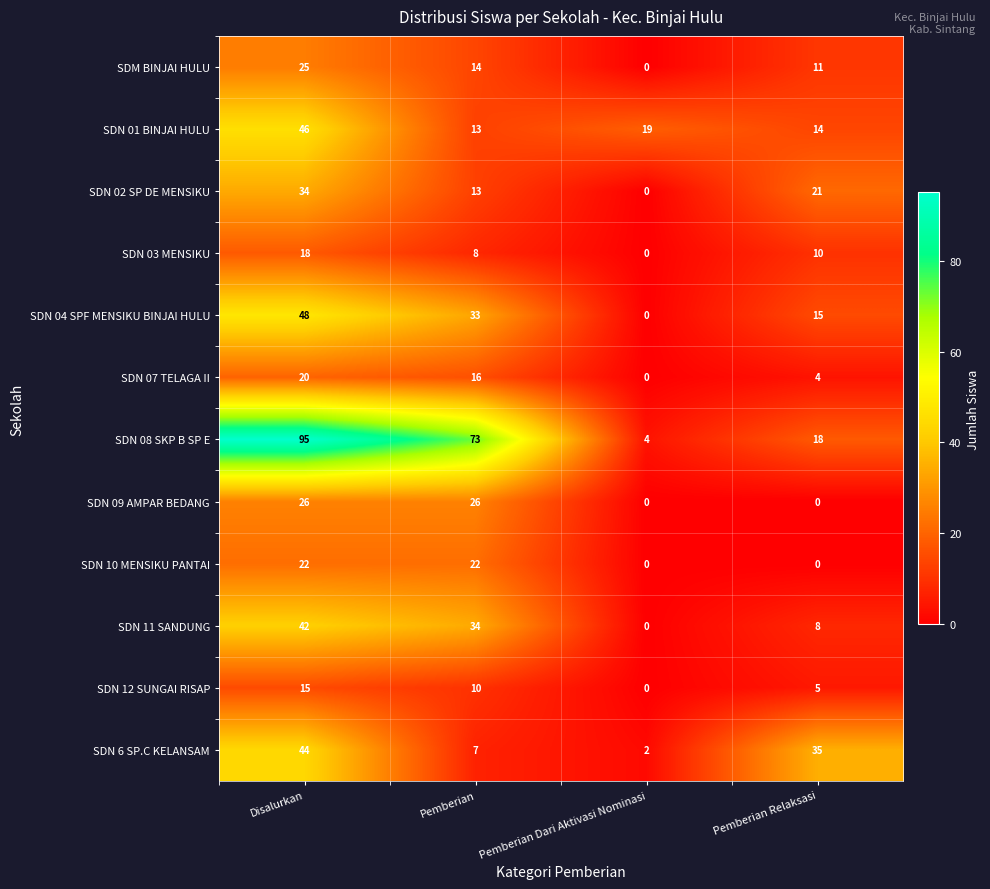

What is the difference between the second highest and minimum values in the SDM BINJAI HULU series?

14